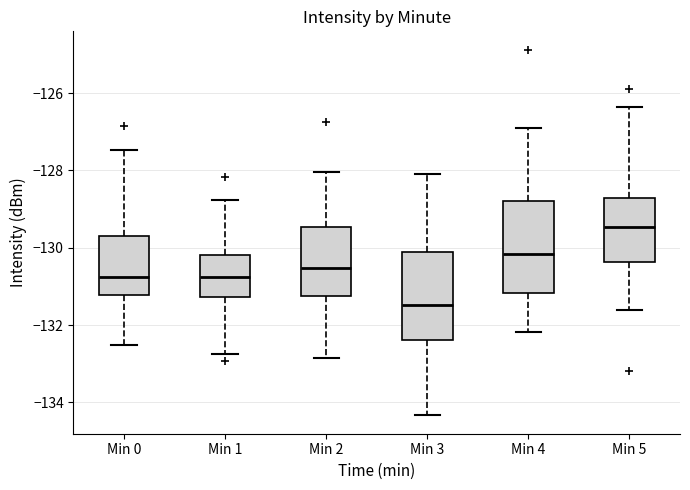

Where is the upper edge of the box for Min 0 on the y-axis? The values are not printed on the chart, so give them approximately, as read against the axis.

-129.6